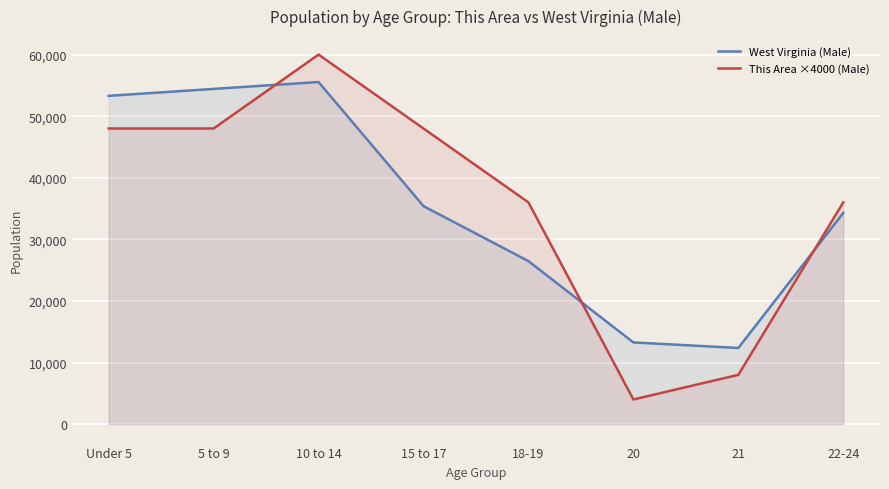

Reading left to right, extract all data points from this chart.

West Virginia (Male): 53300	54429	55544	35394	26465	13265	12364	34296
This Area ×4000 (Male): 48000	48000	60000	48000	36000	4000	8000	36000